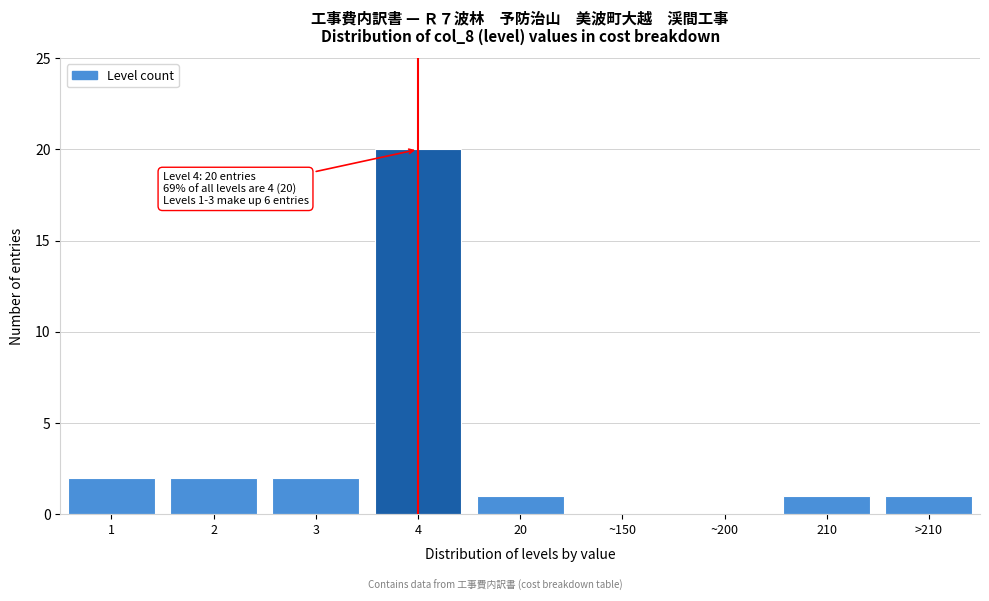

Reading right to left, extract all data points from this chart.

>210=1	210=1	~200=0	~150=0	20=1	4=20	3=2	2=2	1=2